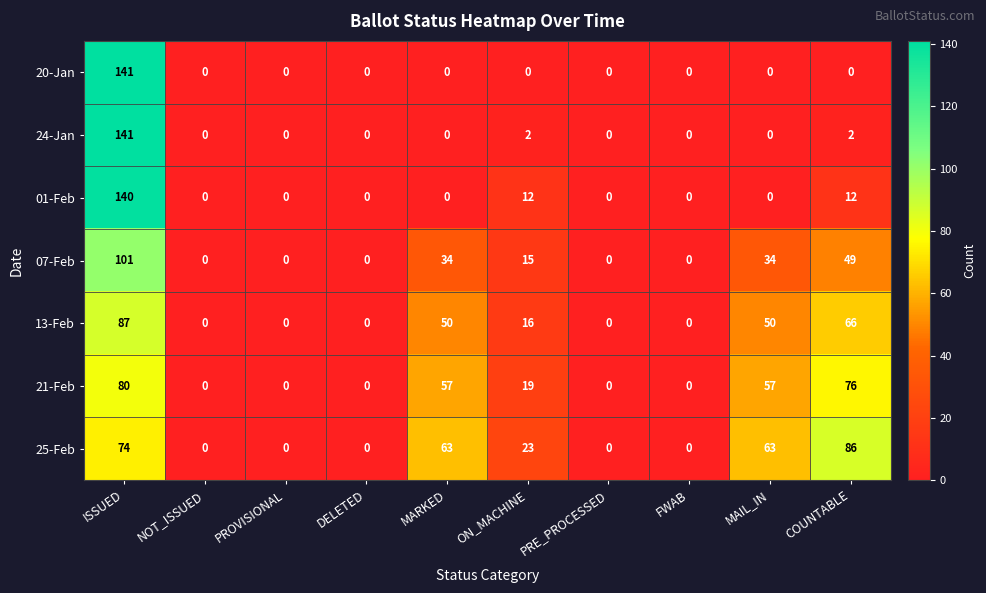

What is the difference between the maximum and minimum values in the 13-Feb series?

87